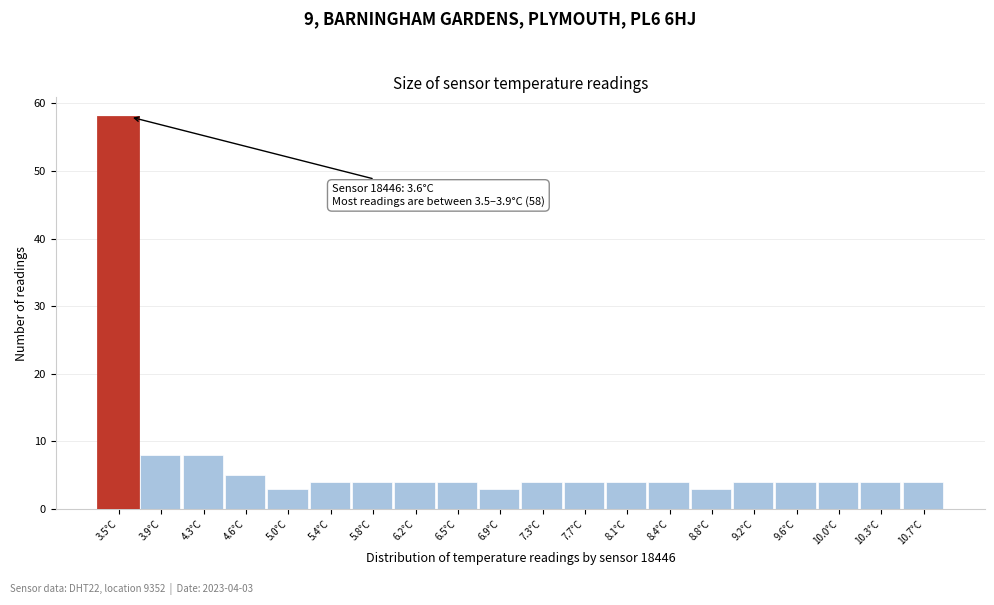

Reading left to right, list all the values displayed in this chart.

3.5°C=58	3.9°C=8	4.3°C=8	4.6°C=5	5.0°C=3	5.4°C=4	5.8°C=4	6.2°C=4	6.5°C=4	6.9°C=3	7.3°C=4	7.7°C=4	8.1°C=4	8.4°C=4	8.8°C=3	9.2°C=4	9.6°C=4	10.0°C=4	10.3°C=4	10.7°C=4